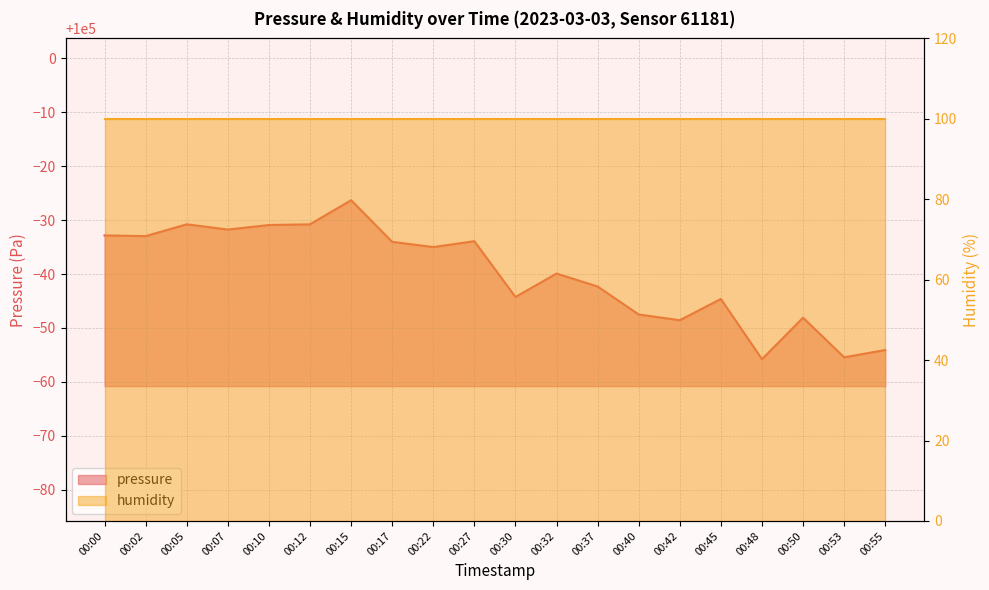

Reading left to right, transcribe all the data shown in this chart.

00:00=99967.2	00:02=99967.0	00:05=99969.2	00:07=99968.2	00:10=99969.1	00:12=99969.2	00:15=99973.7	00:17=99966.0	00:22=99965.0	00:27=99966.1	00:30=99955.8	00:32=99960.1	00:37=99957.7	00:40=99952.5	00:42=99951.4	00:45=99955.4	00:48=99944.2	00:50=99951.9	00:53=99944.6	00:55=99945.9